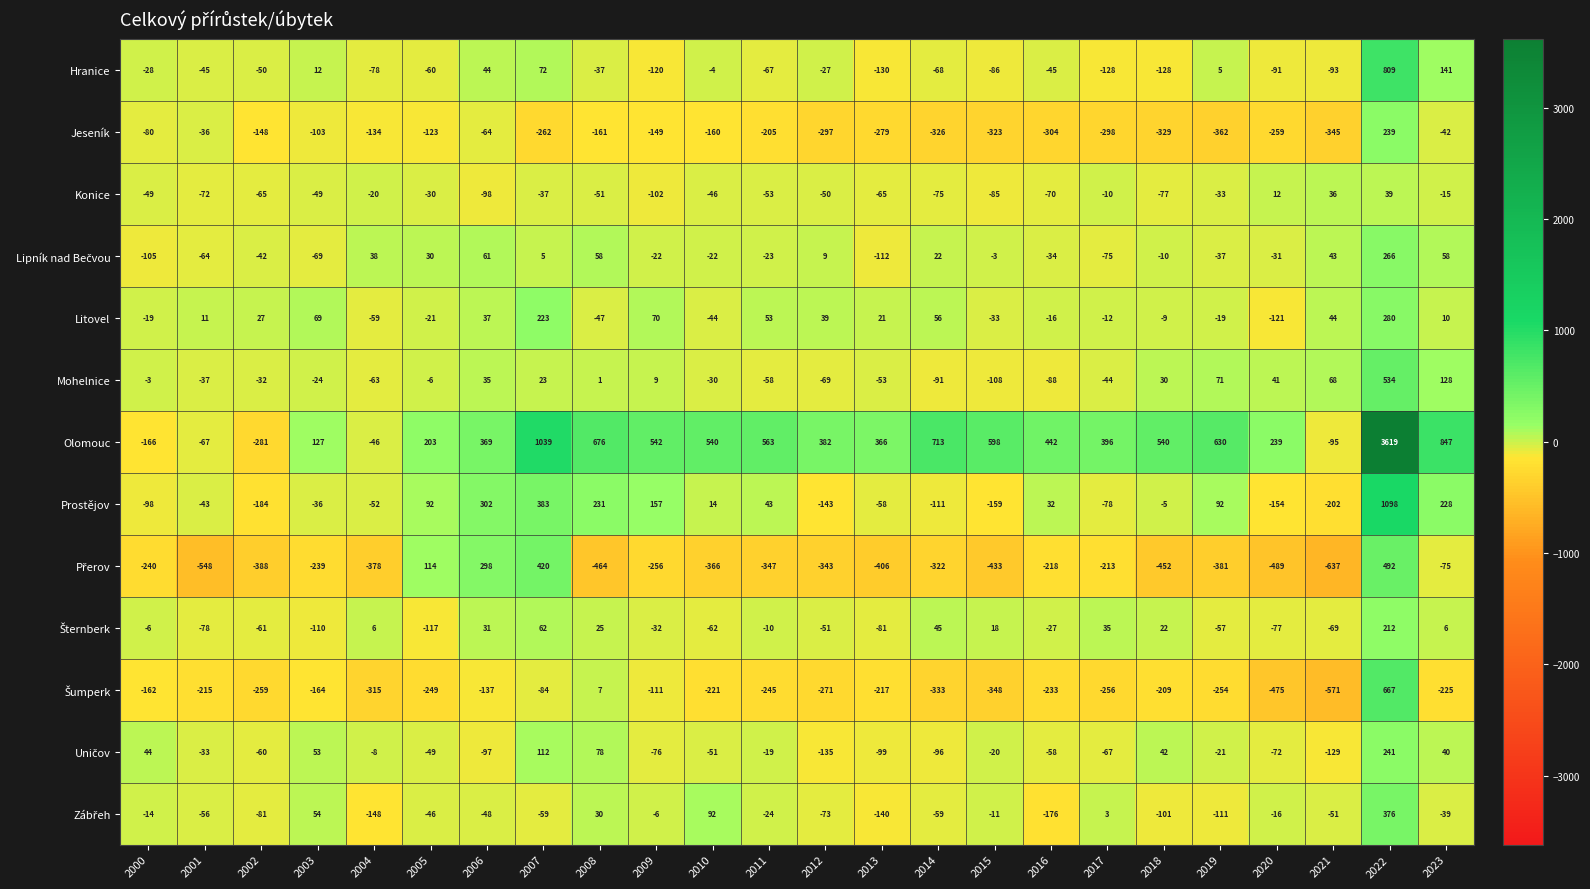

At which category is the sum across all series the highest?

2022